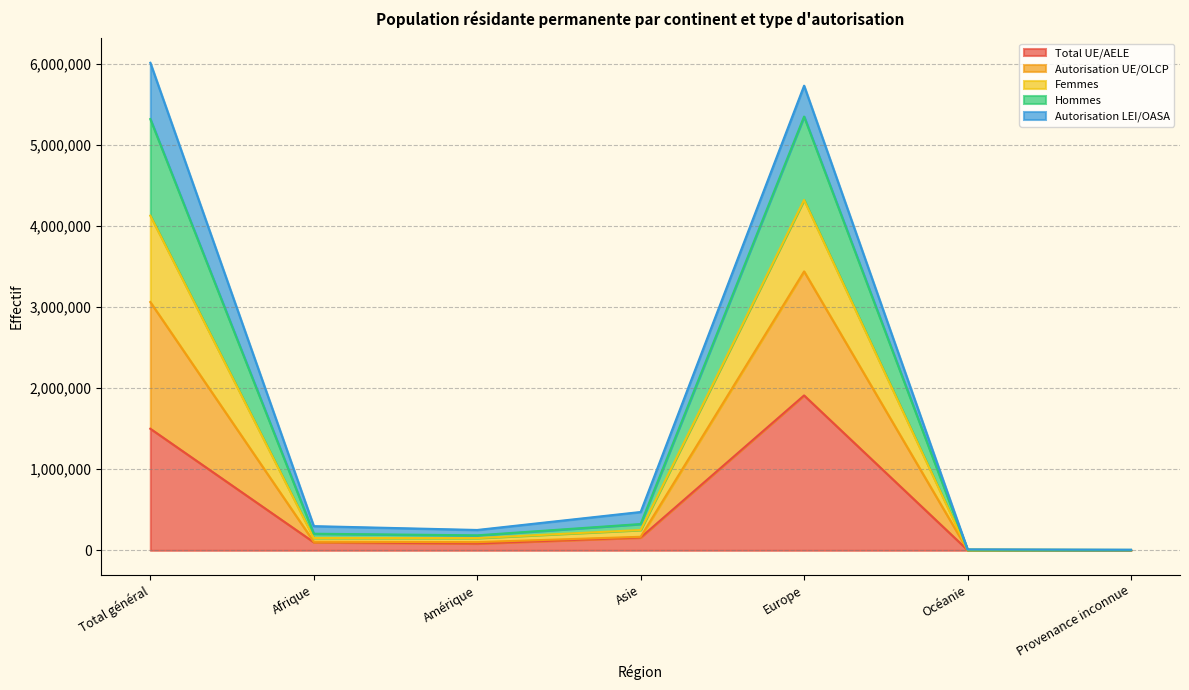

The Total UE/AELE series shows 1911471 at Europe. True or false?

True